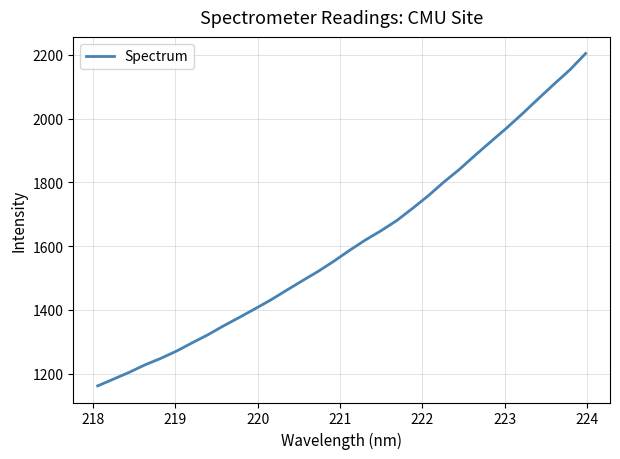

Count the number of values greater than 1587.

16